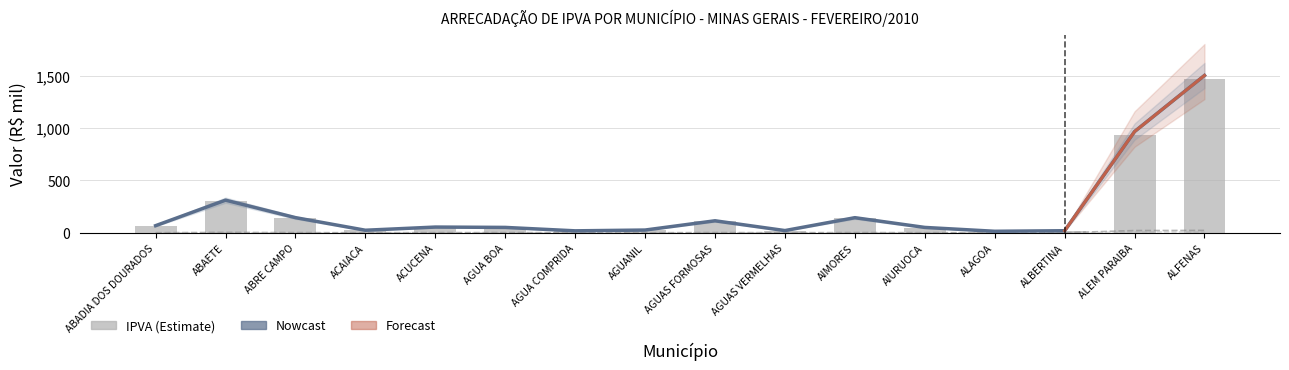

How many data points in IPVA are less than 52?

8